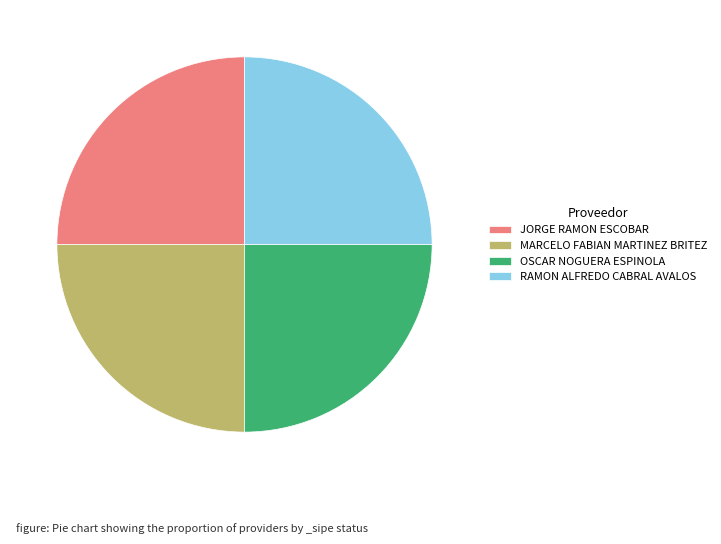

The RAMON ALFREDO CABRAL AVALOS slice represents 25% of the pie. True or false?

True